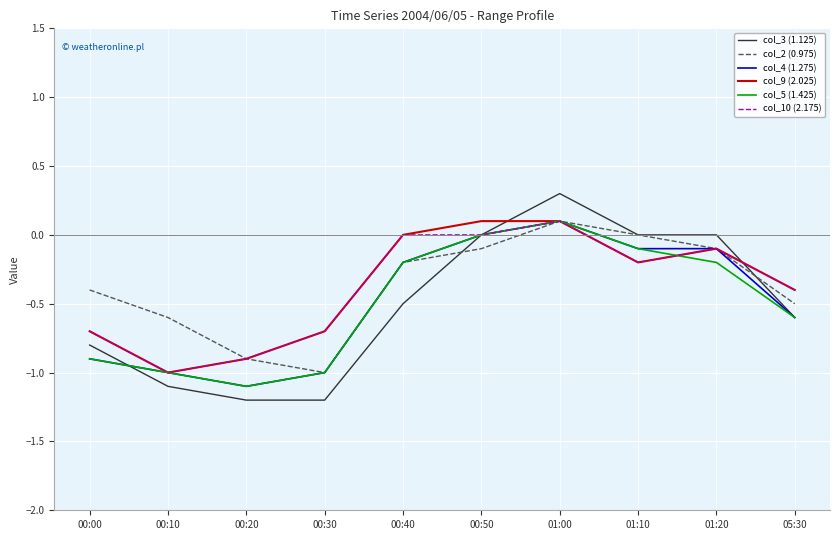

True or false: col_3 (1.125) has a value of 0.9 at 00:50.

False